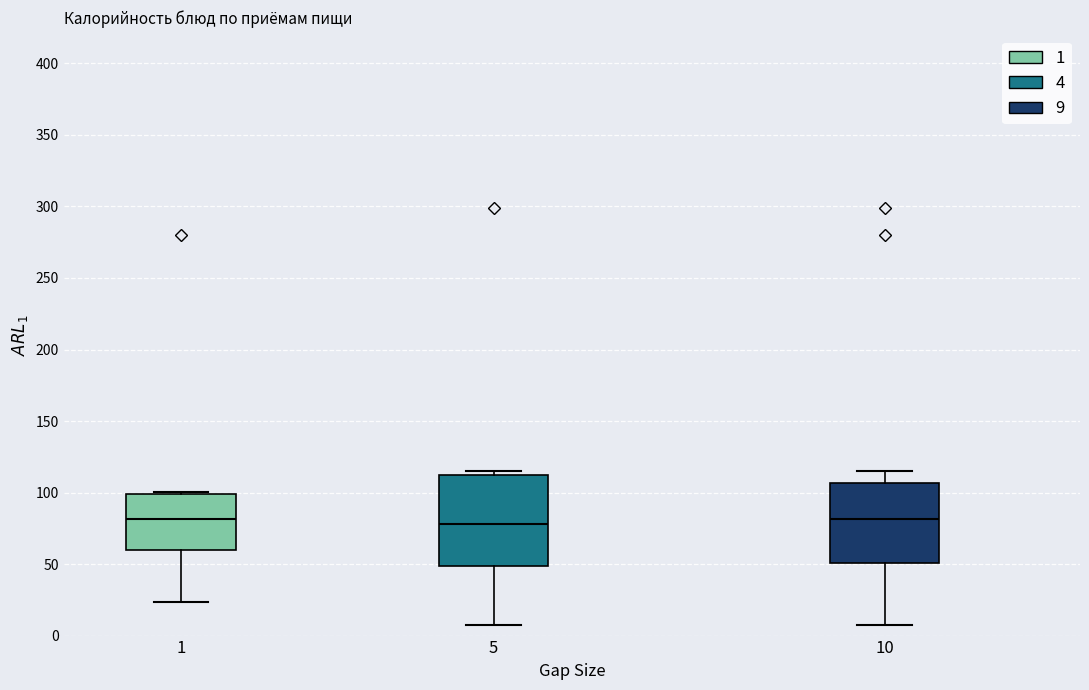

Reading left to right, read every box against the y-axis: the position of its median line, the range the box covers, and the ends of its whiskers. The values are not printed on the chart, so give them approximately, as read against the axis.

1: median 80, box 60 to 100, whiskers 25 to 100 (just above the box's upper edge)
5: median 80, box 50 to 110, whiskers 5 to 115
10: median 80, box 50 to 105, whiskers 5 to 115